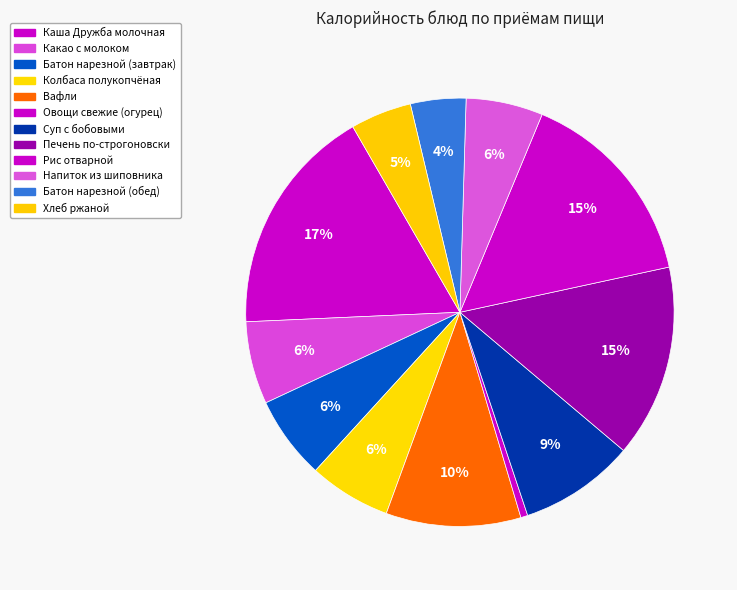

Between Батон нарезной (обед) and Овощи свежие (огурец), which is larger?

Батон нарезной (обед)